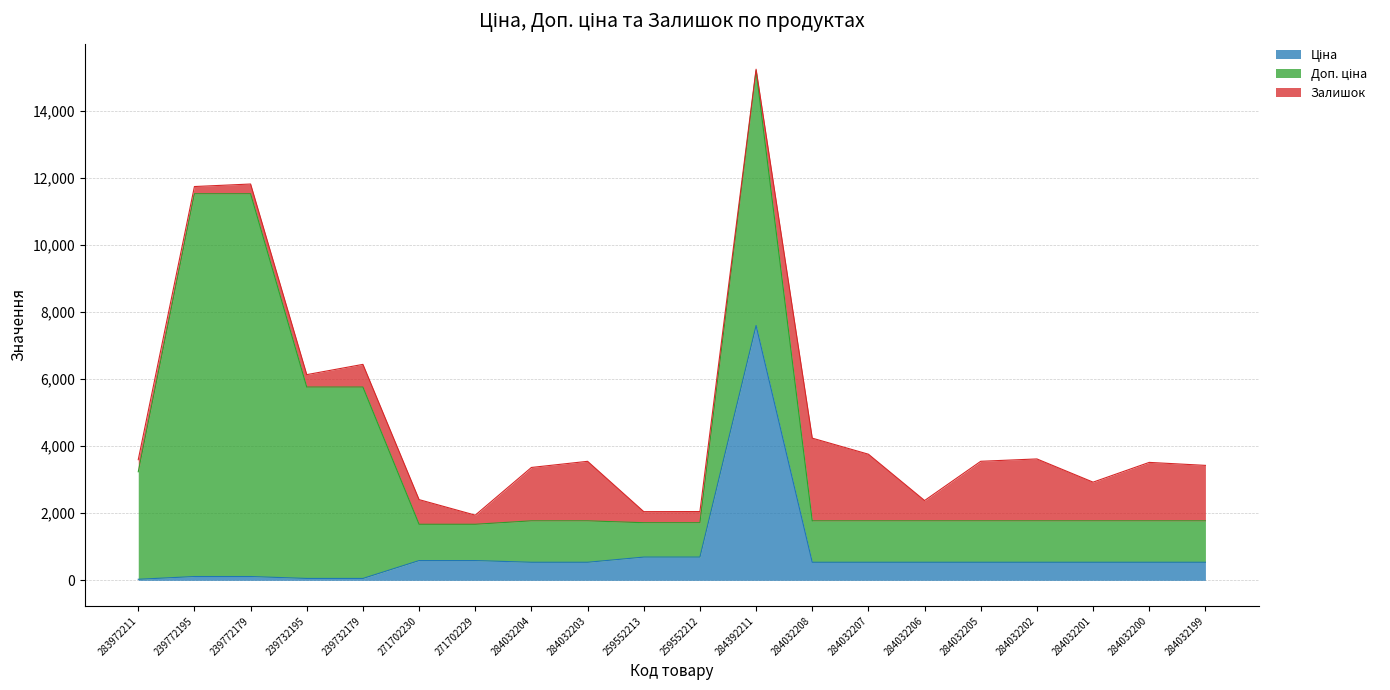

Where is Ціна nearest to the value 3814?

259552213